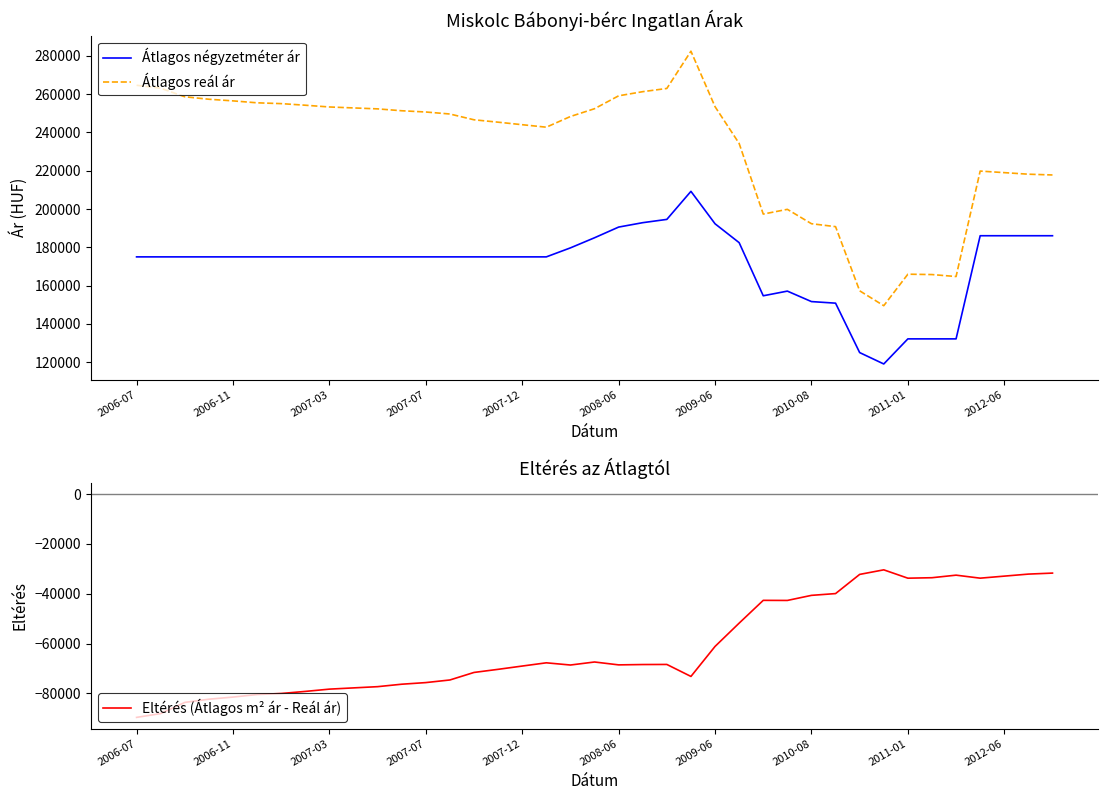

True or false: Átlagos négyzetméter ár has more than 0 interior local peaks.

True